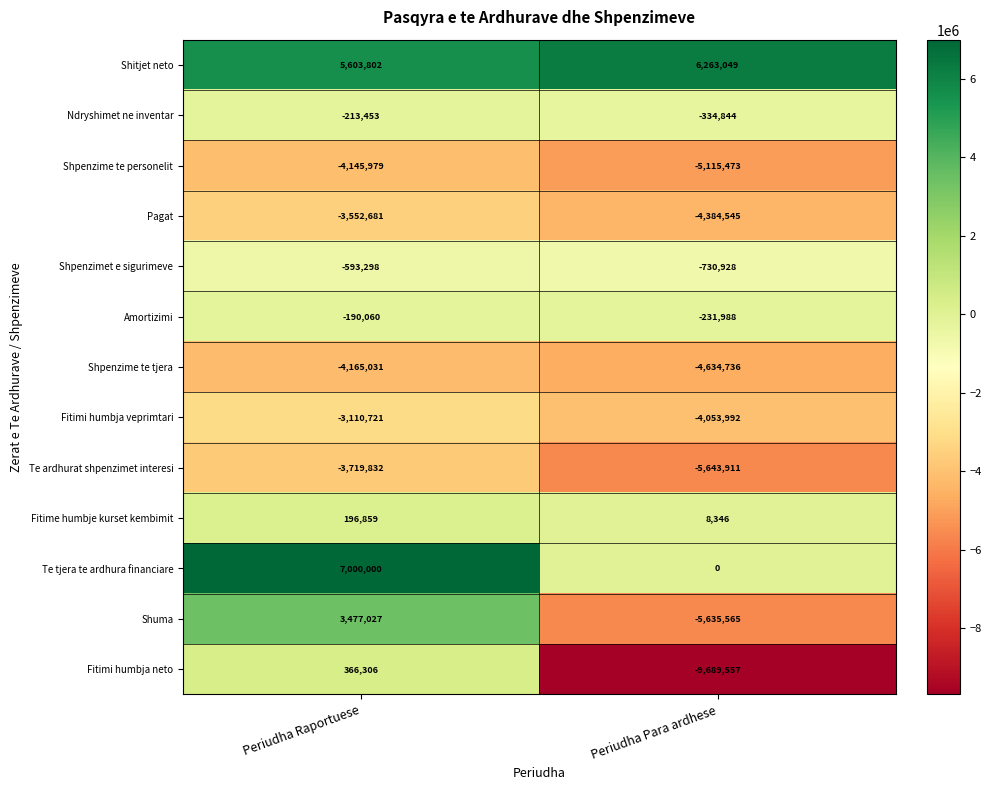

How many data points in Pagat are less than -3552681?

1